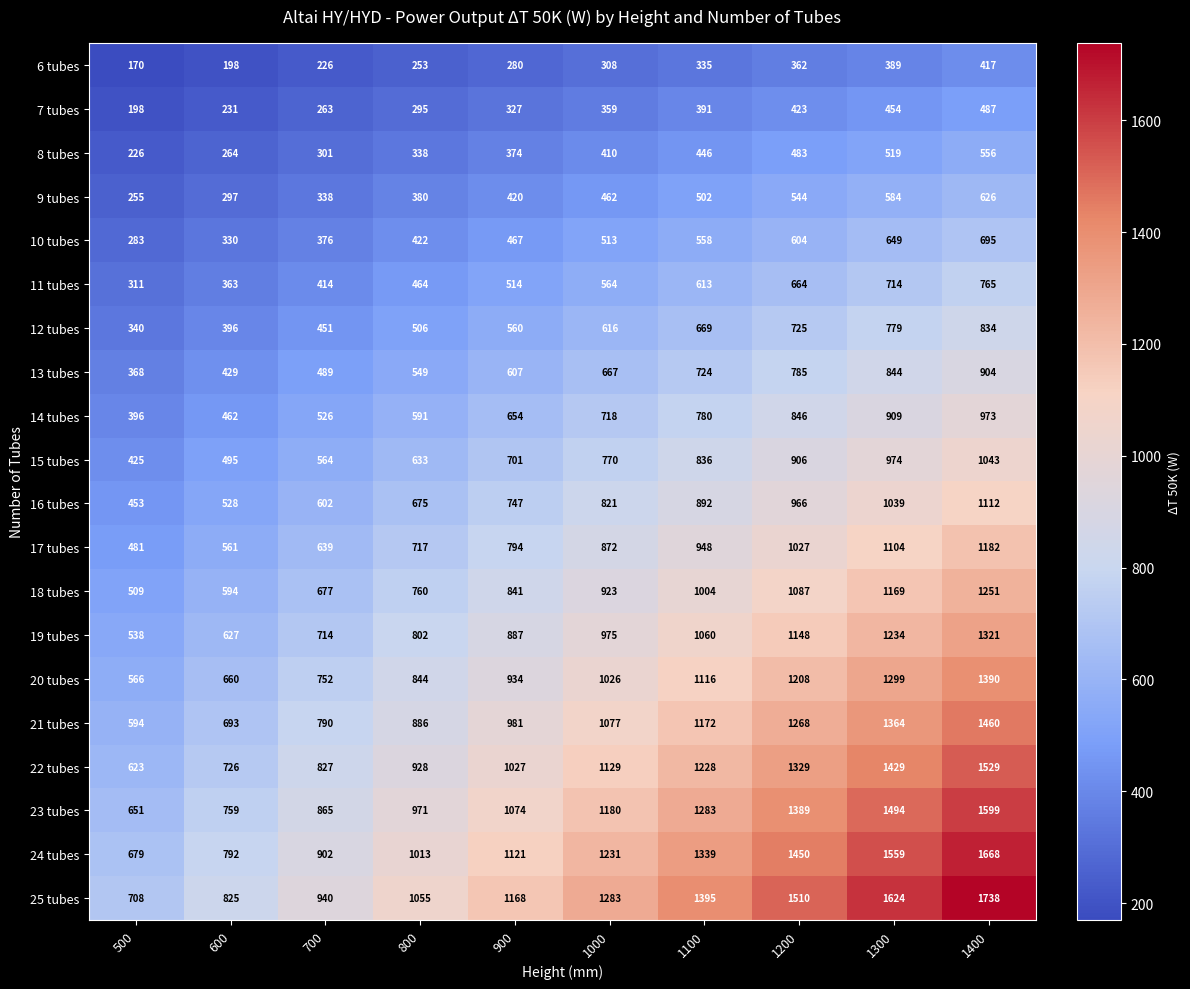

Which series has the largest range (max minus min)?

25 tubes